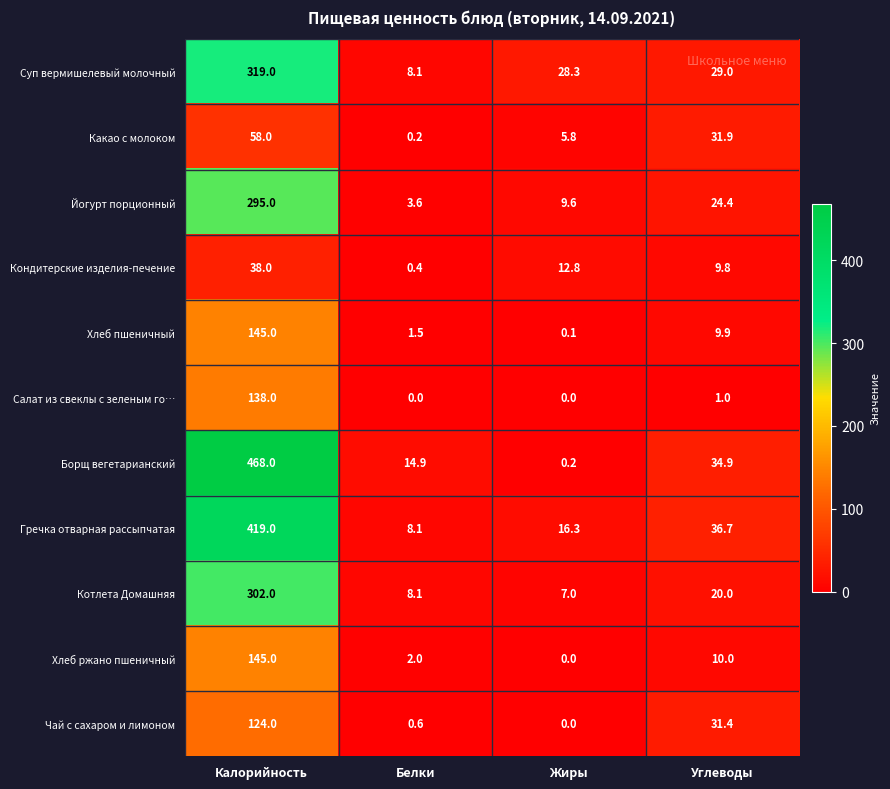

The value of Йогурт порционный at Жиры is 12.7. True or false?

False